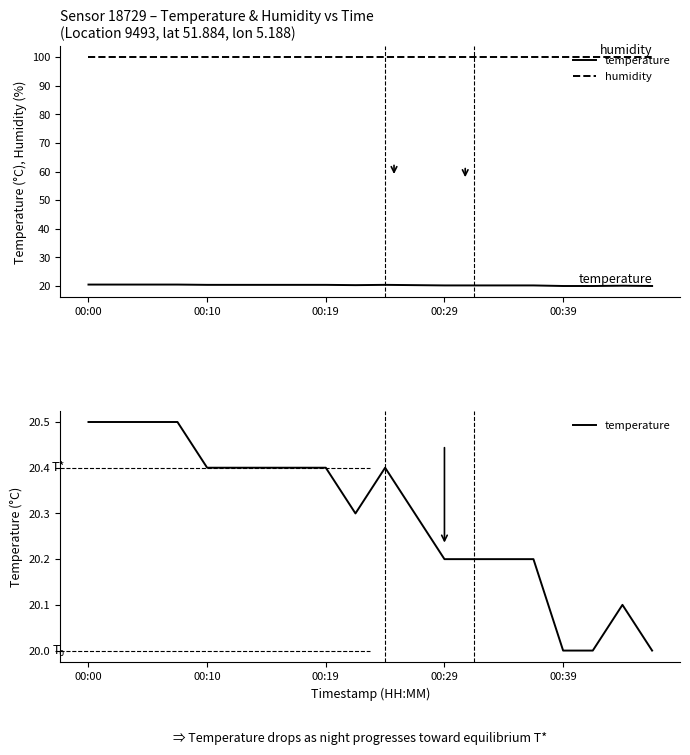

Is it true that humidity equals 99.9 at 00:00?

True